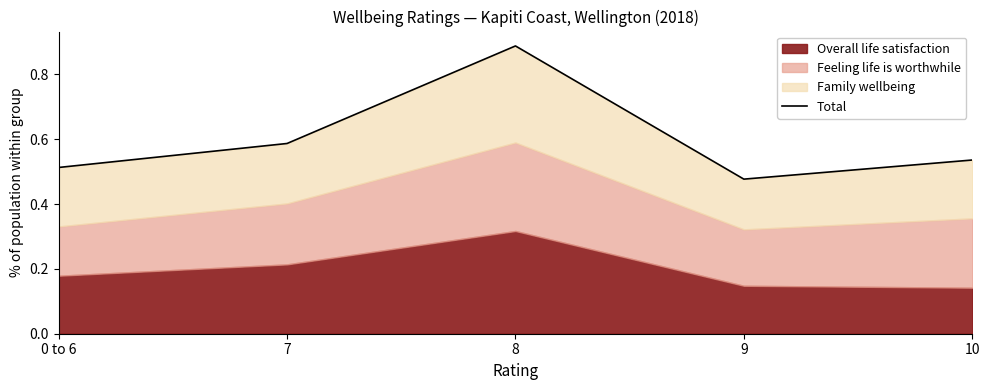

What is the sum of all values?

3.0